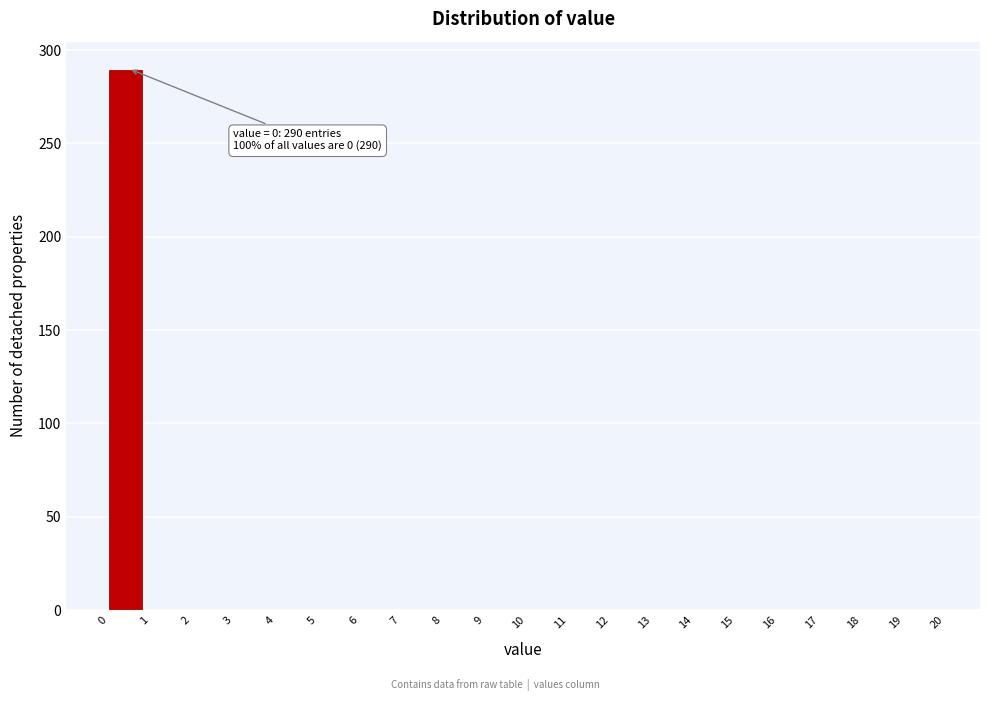

Which range on the x-axis has the tallest bar?

0 to 1